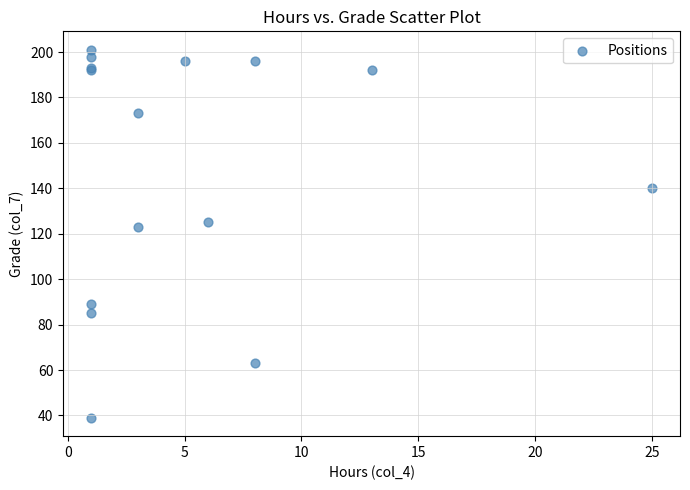

What Y value in the scatter plot is closest to 120?

123